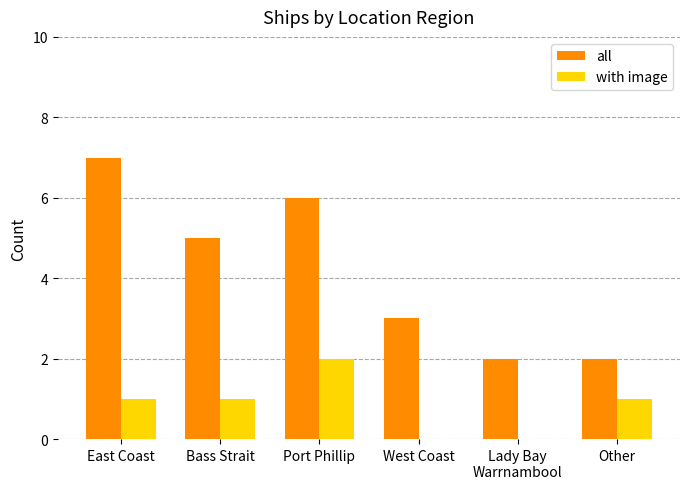

Count the number of data series in this chart.

2